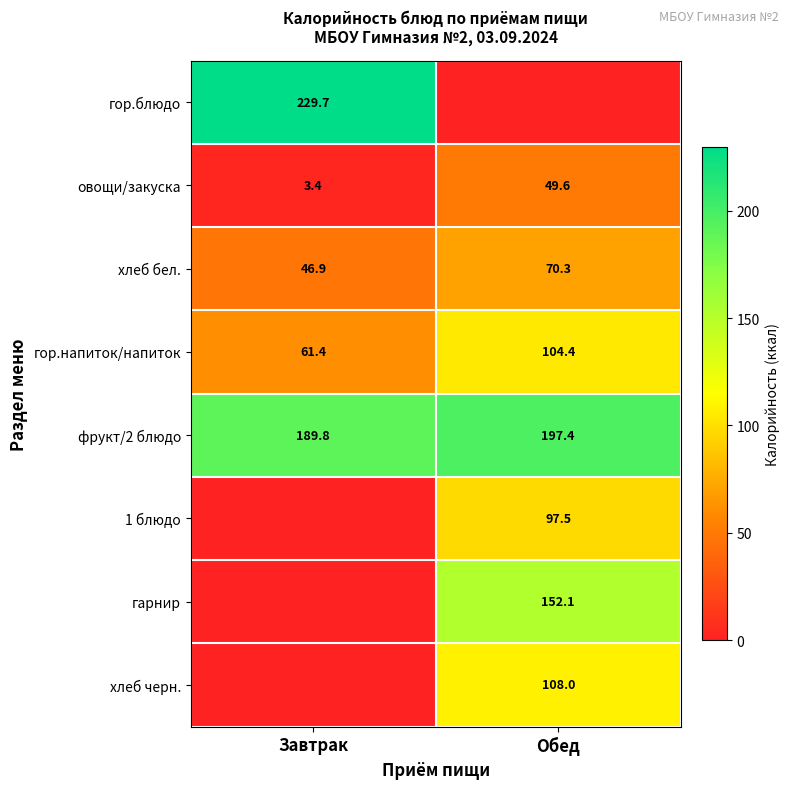

At which label is овощи/закуска closest to 26?

Завтрак